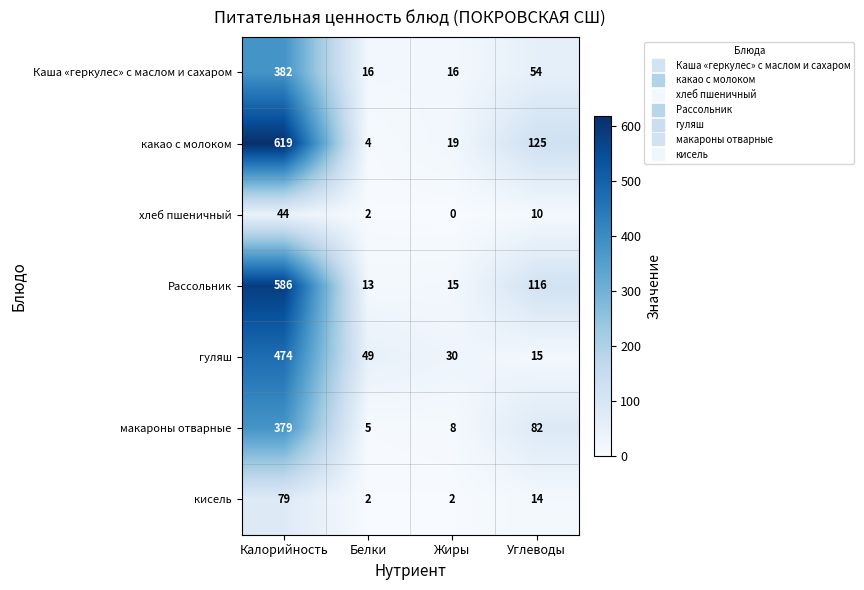

True or false: макароны отварные has a value of 82 at Углеводы.

True